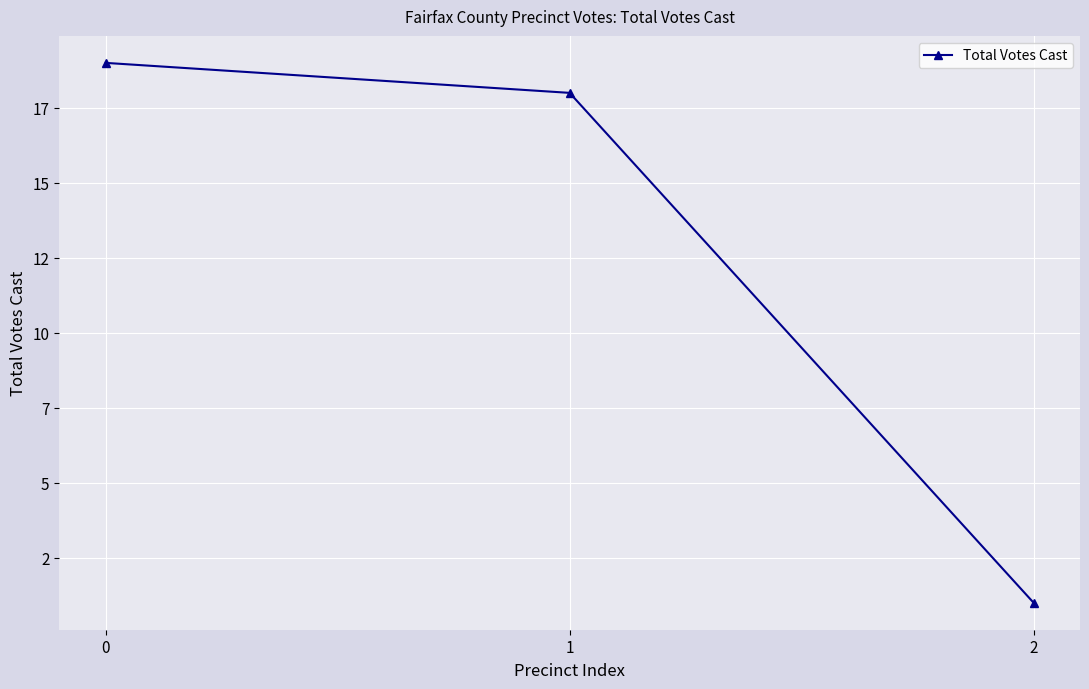

List the labels in order of value, smallest first.

2, 1, 0